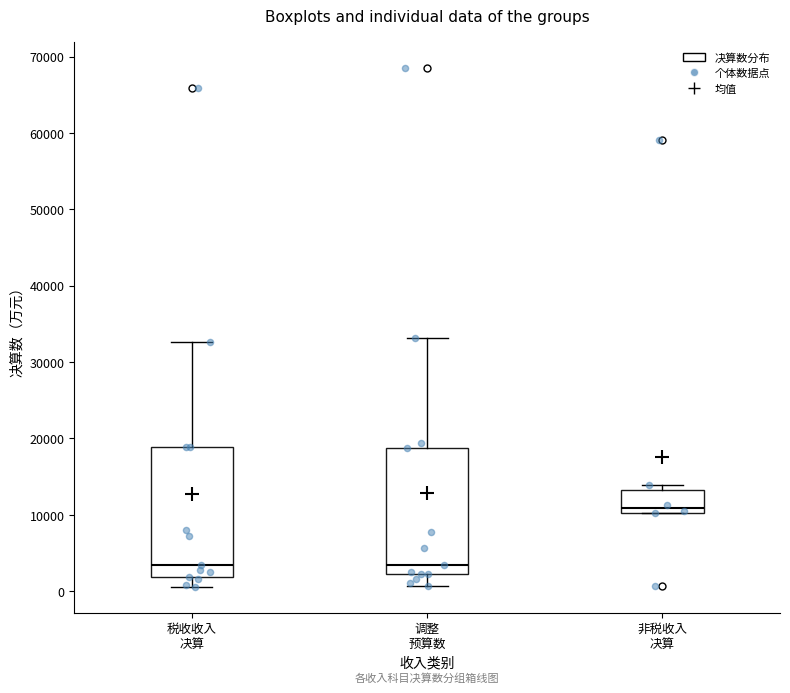

Where does the upper whisker of the box for 调整 预算数 end on the y-axis? The values are not printed on the chart, so give them approximately, as read against the axis.

33000